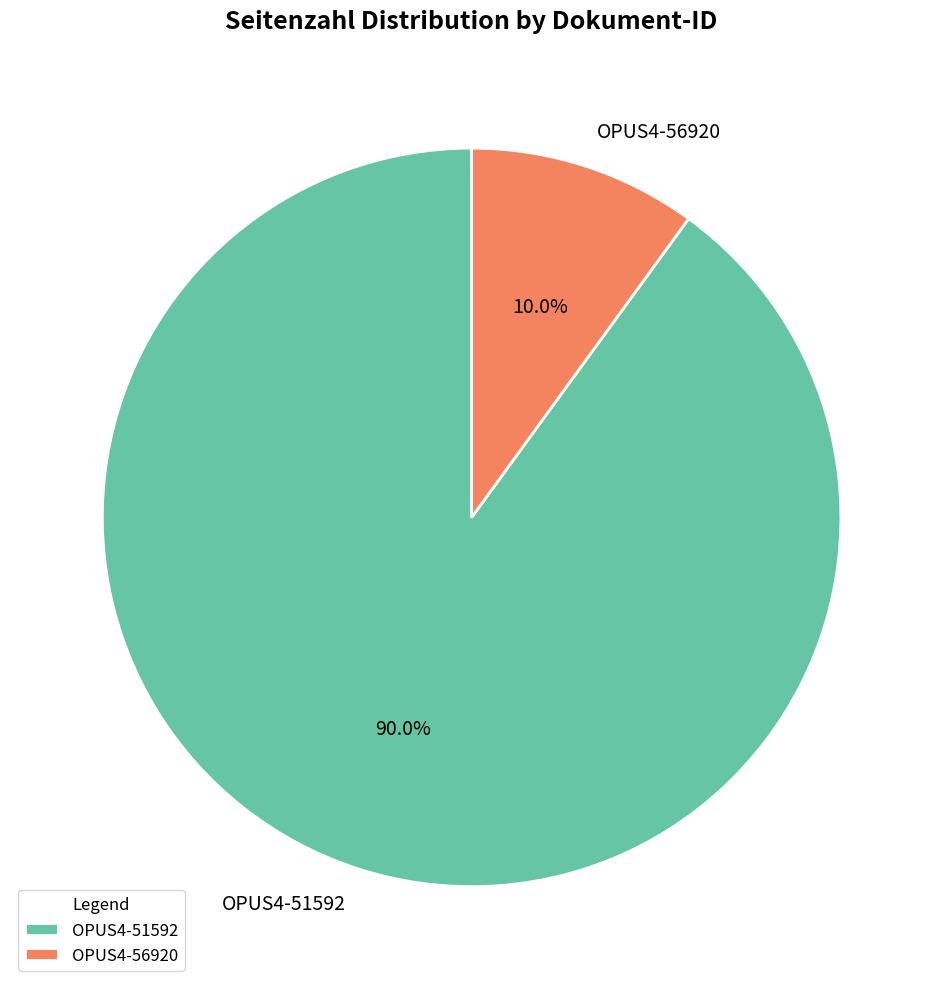

The OPUS4-51592 slice represents 99% of the pie. True or false?

False